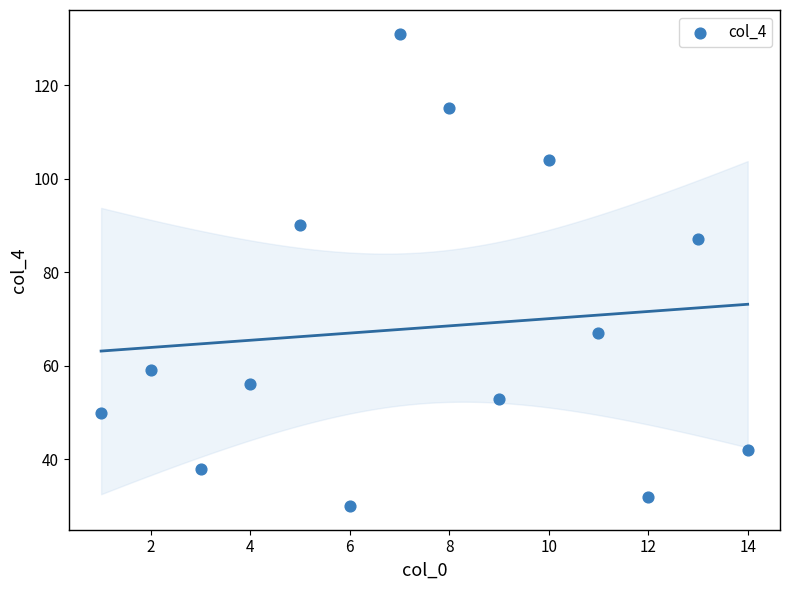

What is the range of X values (max minus min)?

13